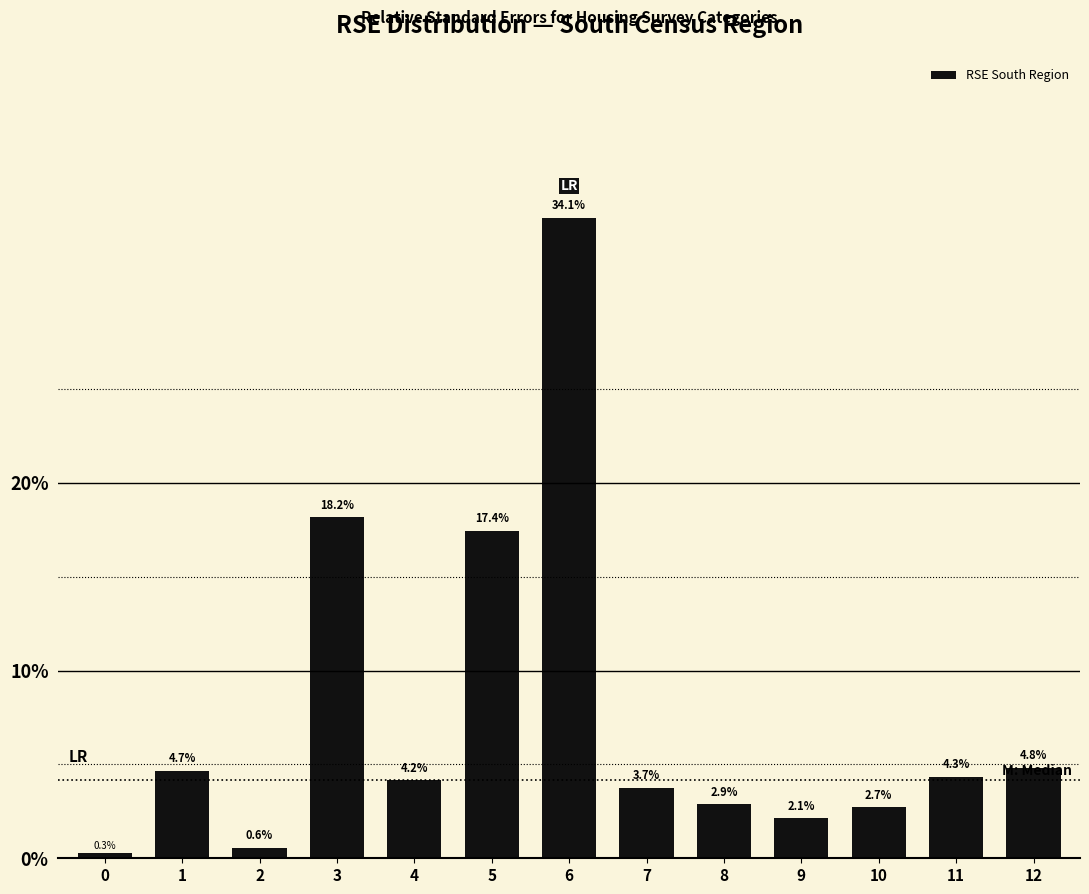

Reading right to left, what are all the values shown in this chart?

12=4.8	11=4.3	10=2.7	9=2.1	8=2.9	7=3.7	6=34.1	5=17.4	4=4.2	3=18.2	2=0.6	1=4.7	0=0.3